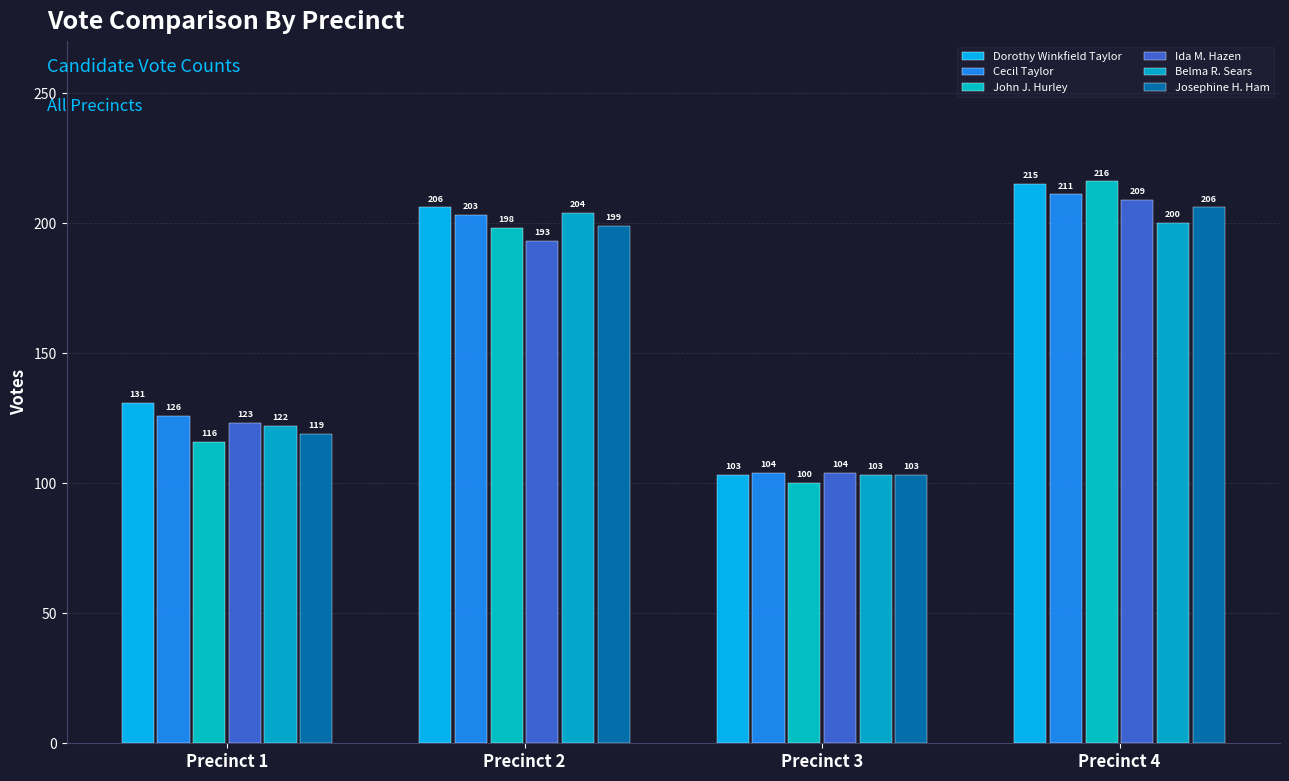

At how many categories does at least one series exceed 110?

3